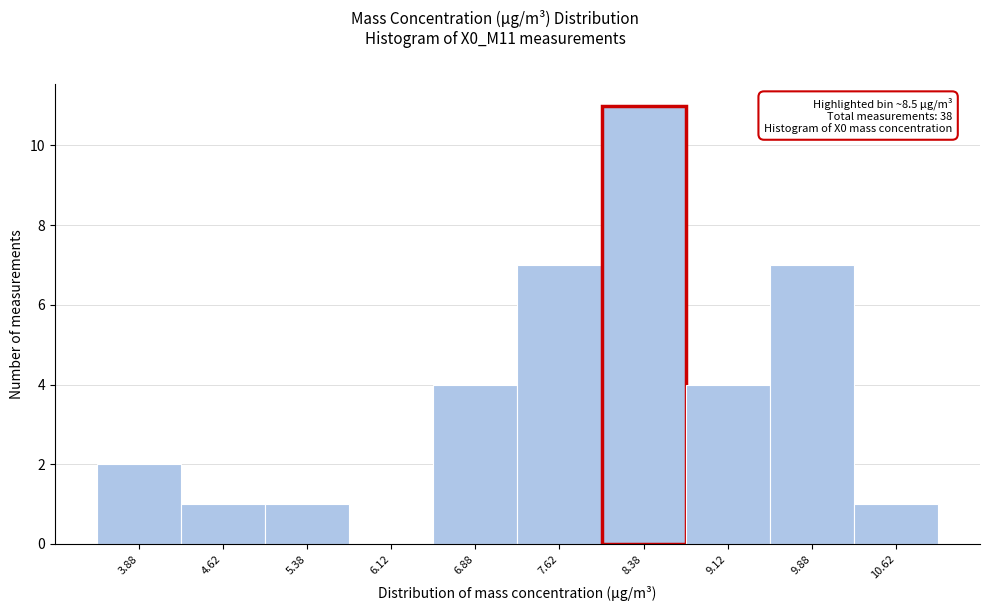

Over which range of the x-axis is the bar tallest?

8.00 to 8.75